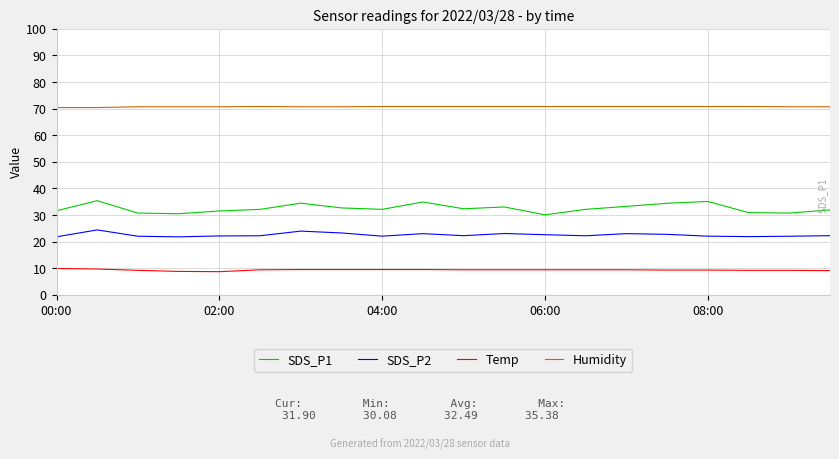

Is this an area chart (filled region under the line)?

No